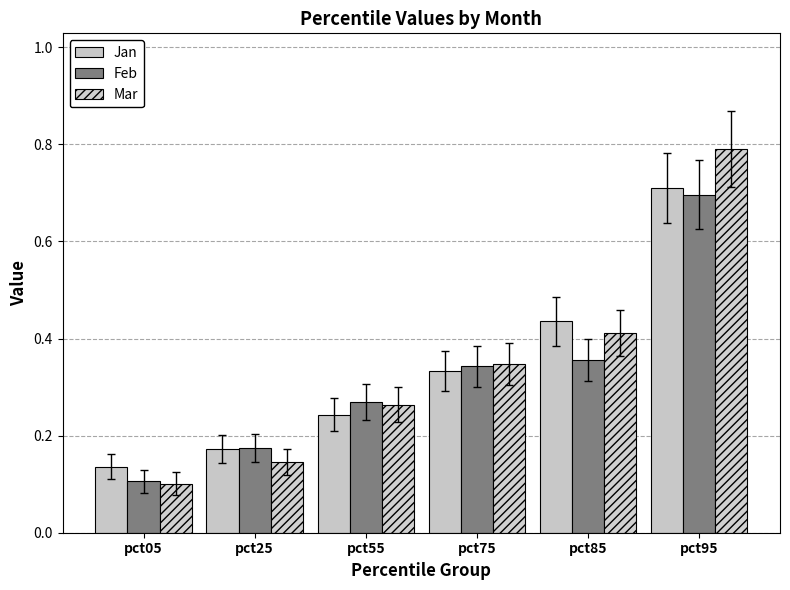

Reading left to right, extract all data points from this chart.

Jan: 0.1	0.2	0.2	0.3	0.4	0.7
Feb: 0.1	0.2	0.3	0.3	0.4	0.7
Mar: 0.1	0.1	0.3	0.3	0.4	0.8